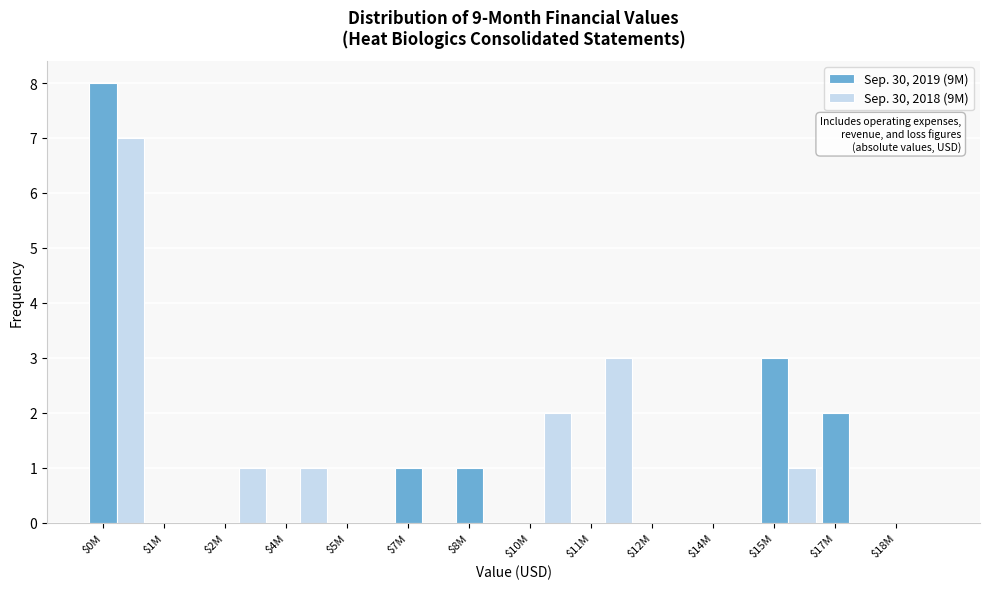

At which category is the sum across all series the highest?

$0M